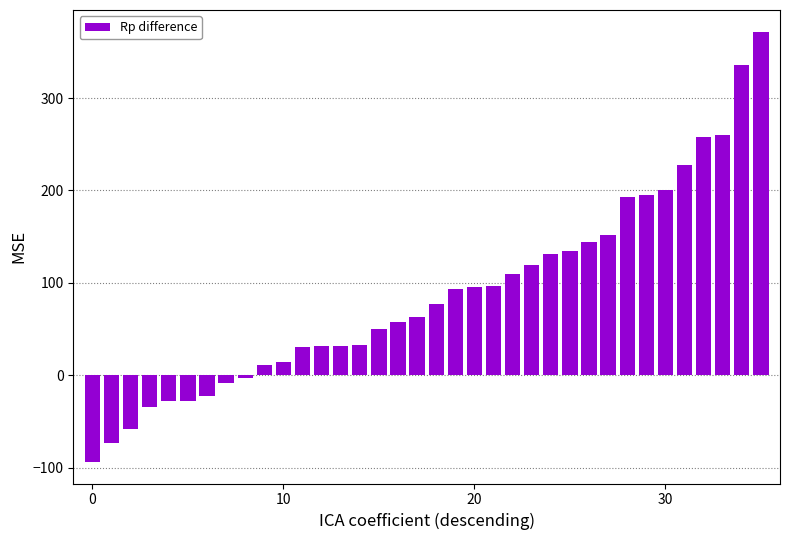

What is the maximum value shown in the chart?

372